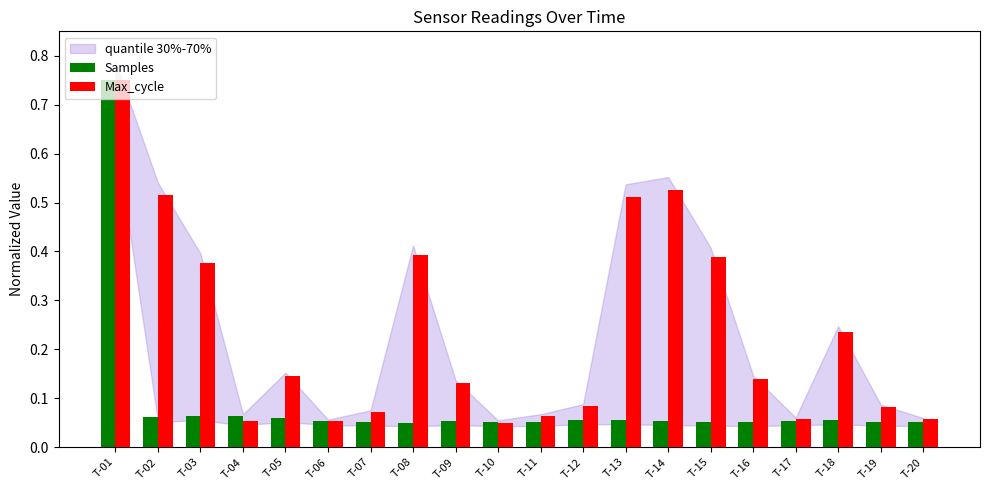

What is the total value across all series at T-01?

1.5